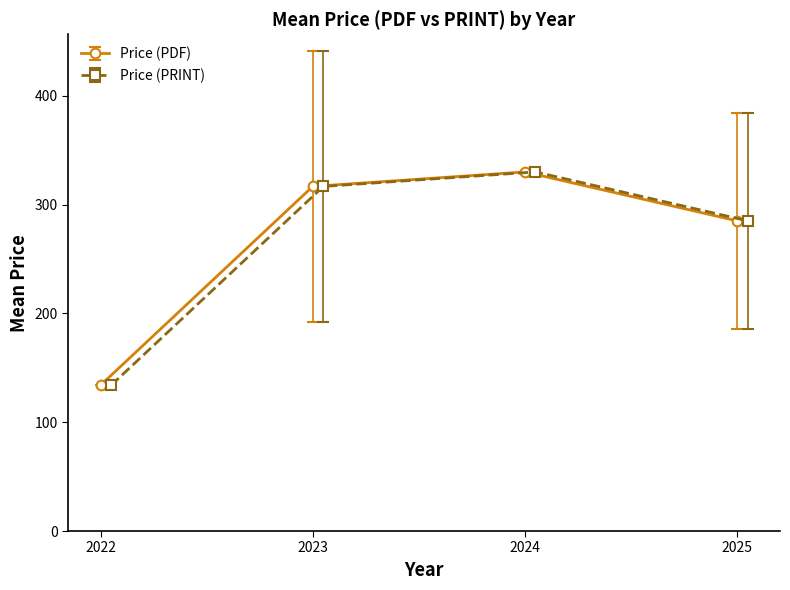

True or false: Price (PDF) has more than 2 points higher than both neighbors.

False